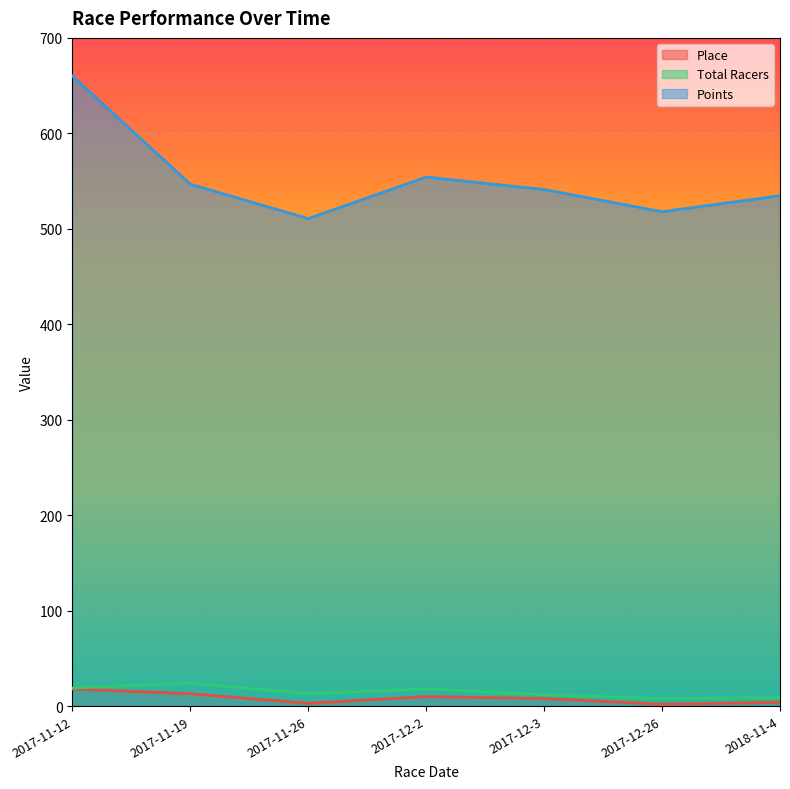

How many lines are shown in the chart?

3